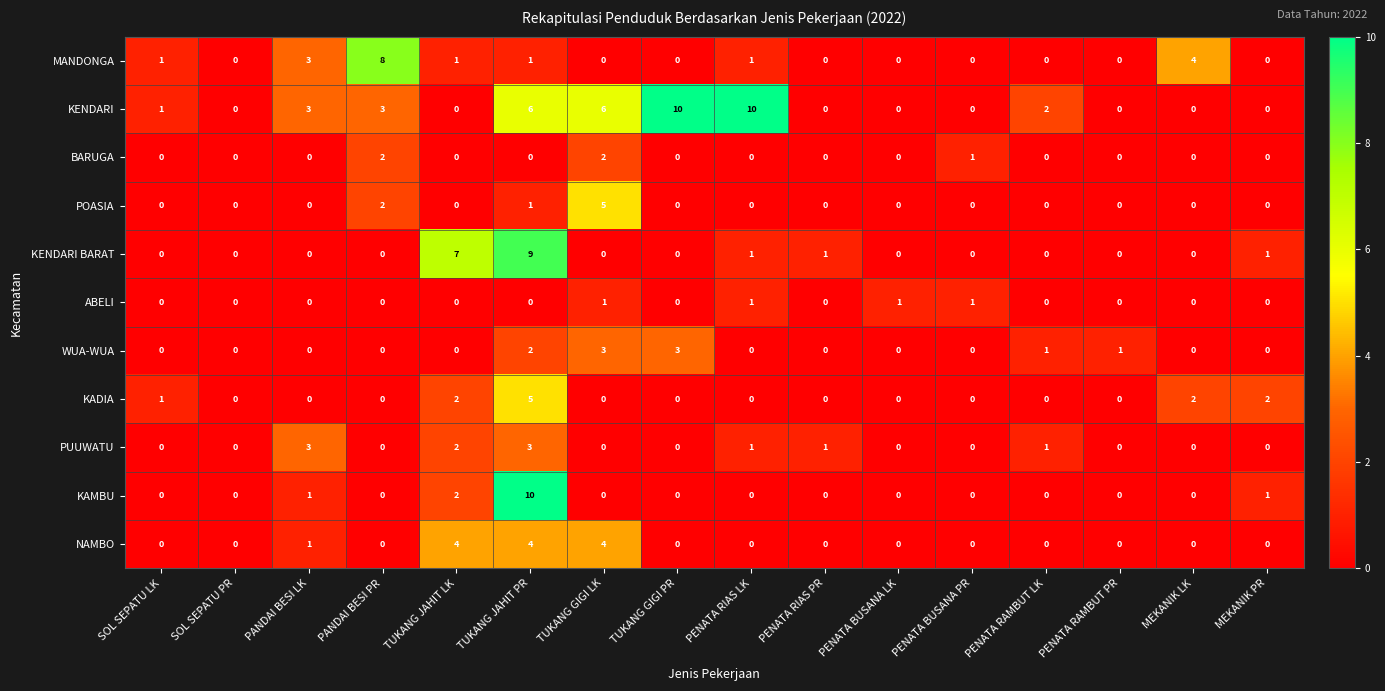

Which series has the largest total across all categories?

KENDARI